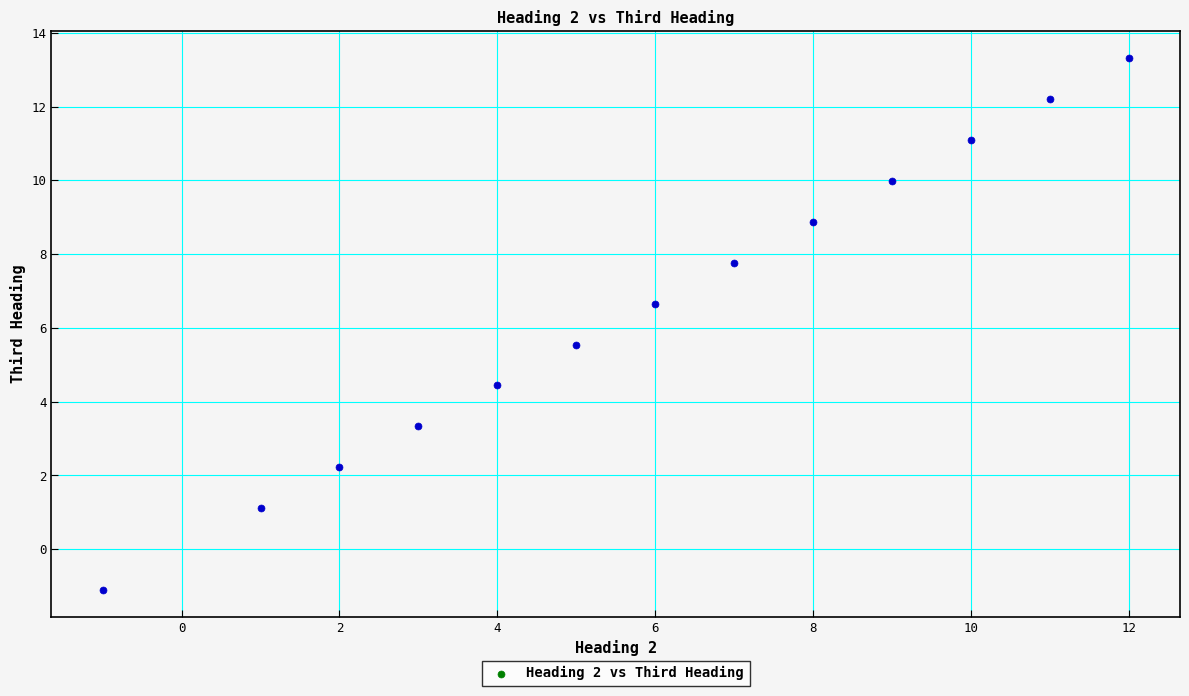

What is the range of X values (max minus min)?

13.0